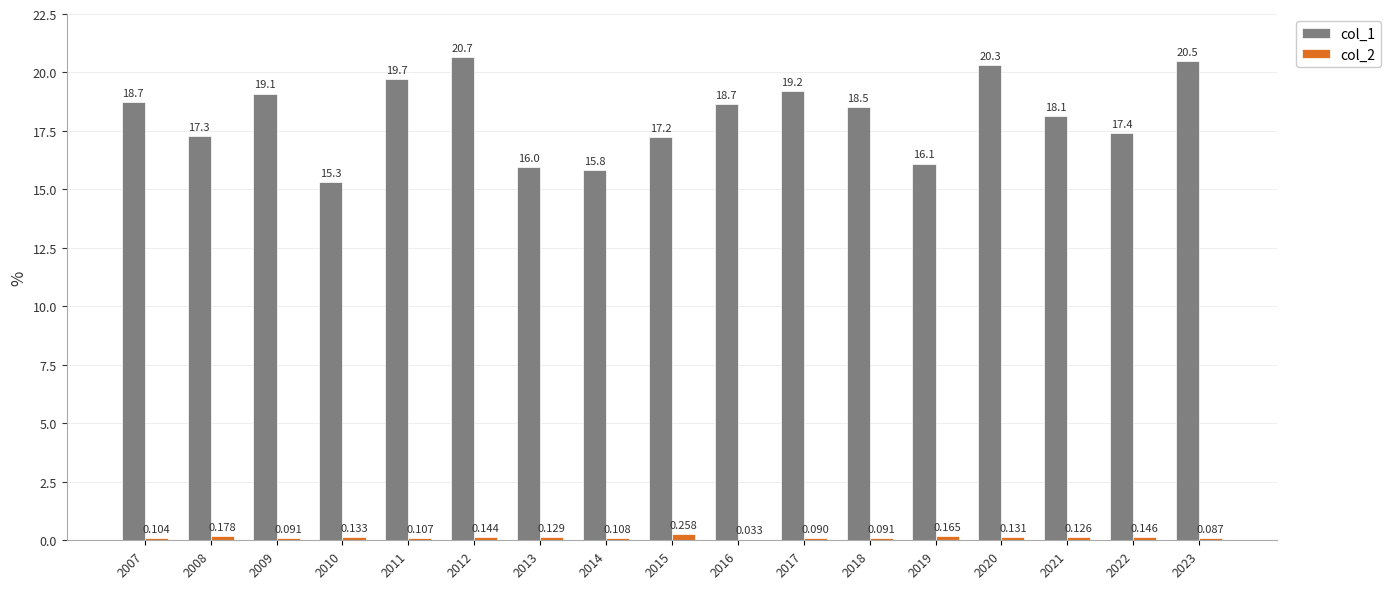

Is it true that col_2 equals 0.0 at 2023?

False